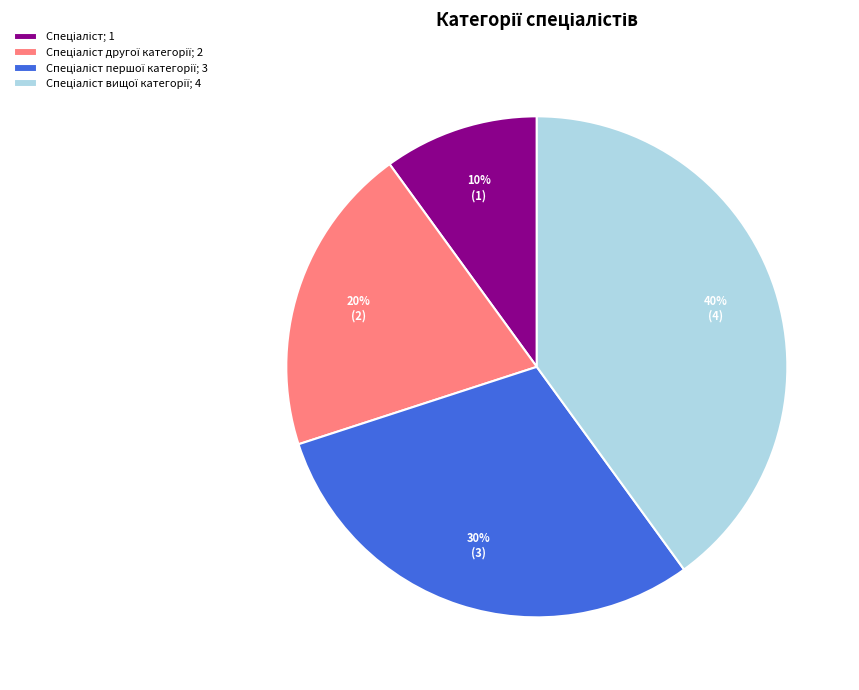

Is there any slice that represents more than half of the pie?

No